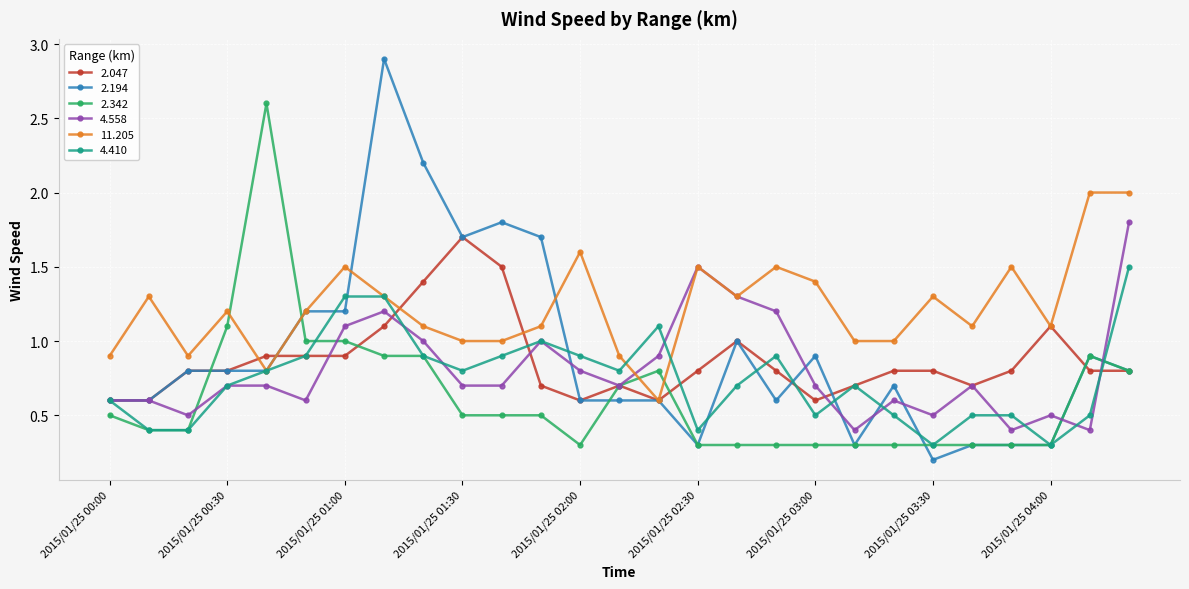

What is the minimum value for 11.205?

0.6